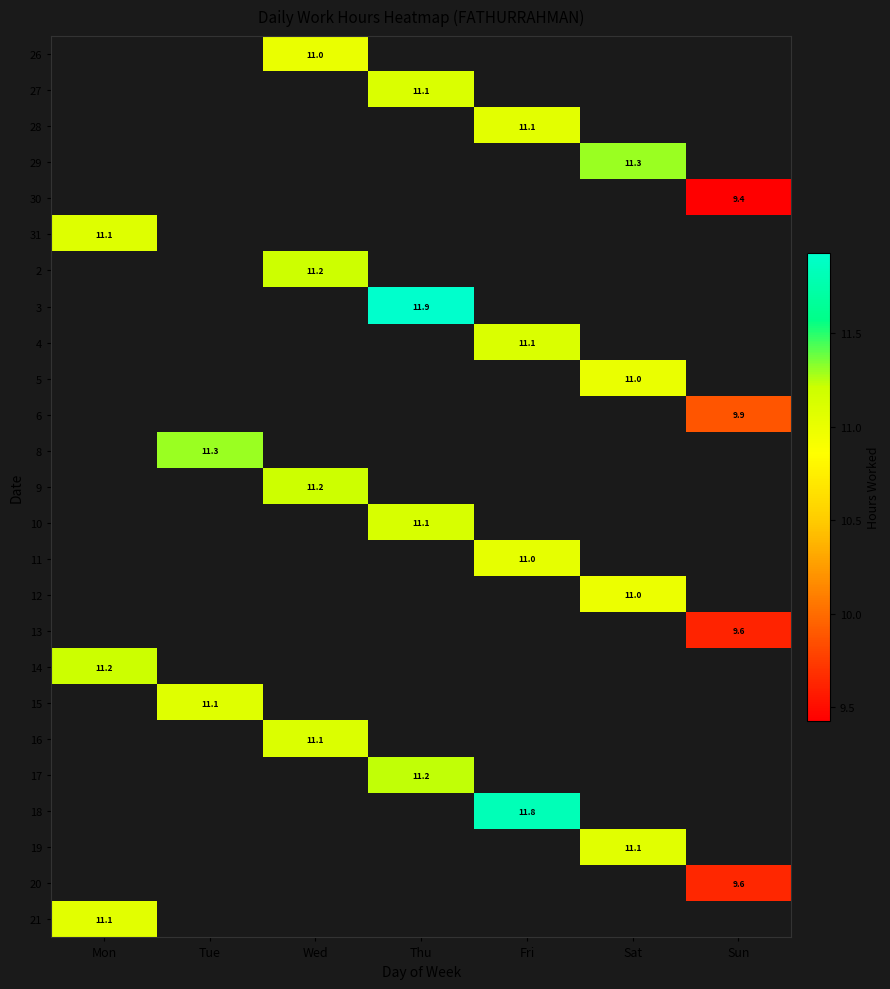

Is it true that 12 equals 16.9 at Sat?

False